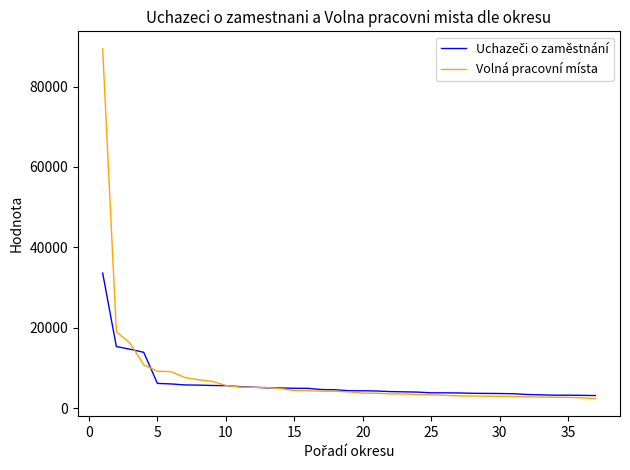

What is the lowest value of the Volná pracovní místa series?

2364